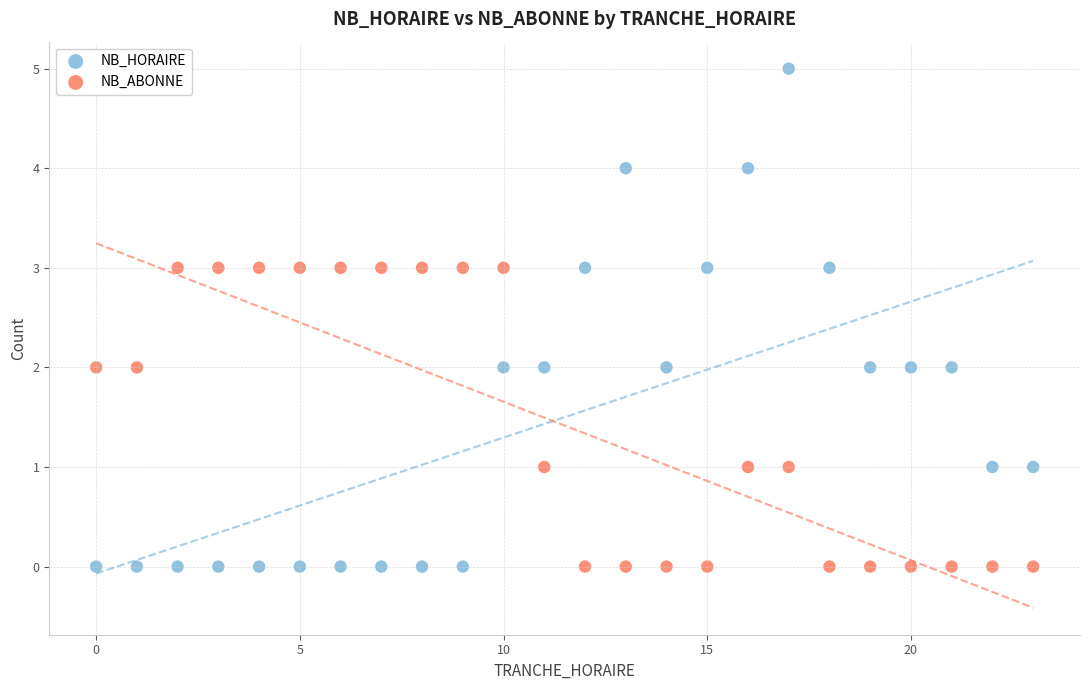

Which series has the largest Y range (max minus min)?

NB_HORAIRE